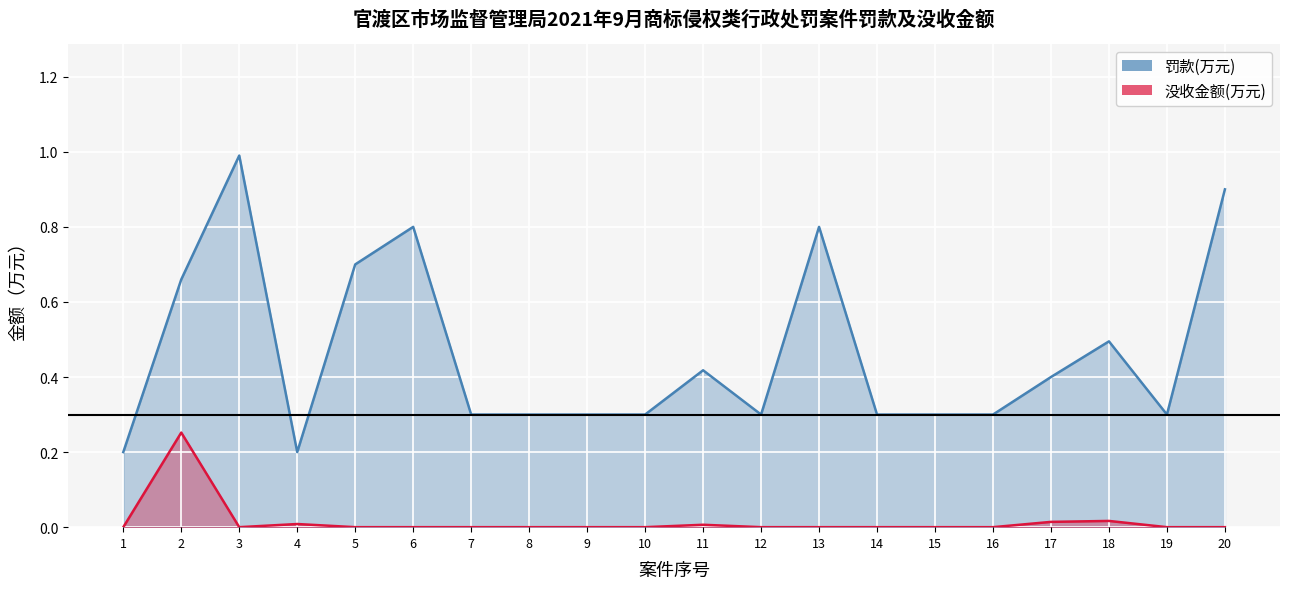

Between 1 and 20, which series saw the biggest shift?

罚款(万元)